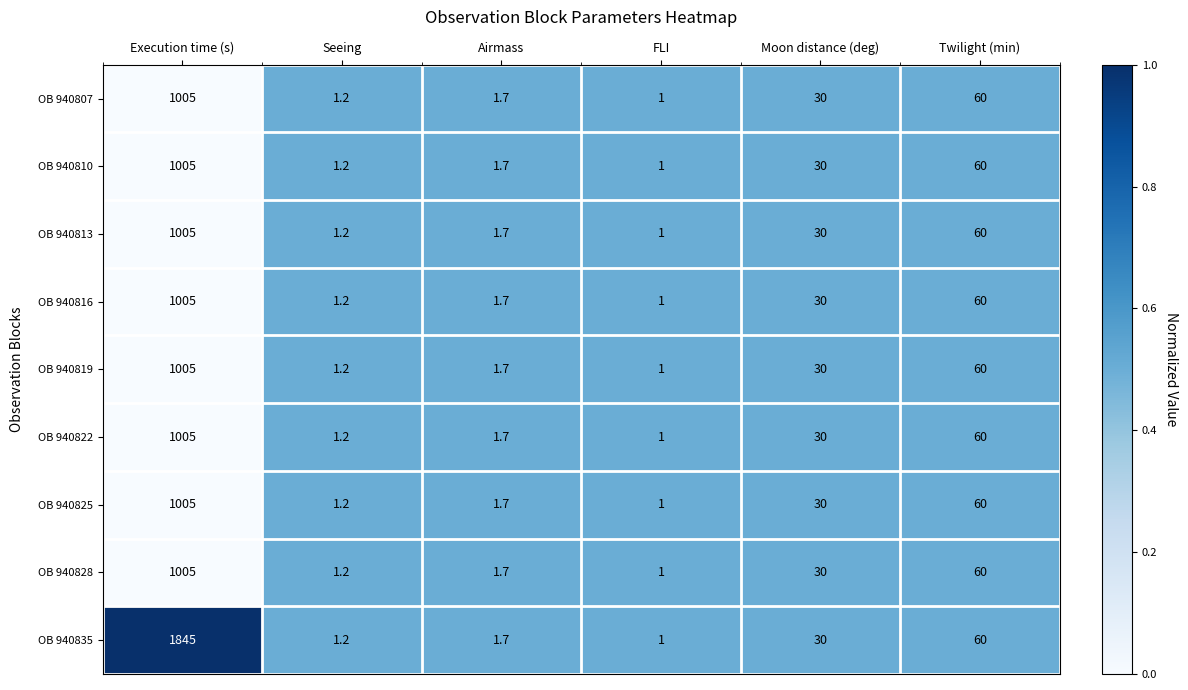

How many series are shown in this chart?

9